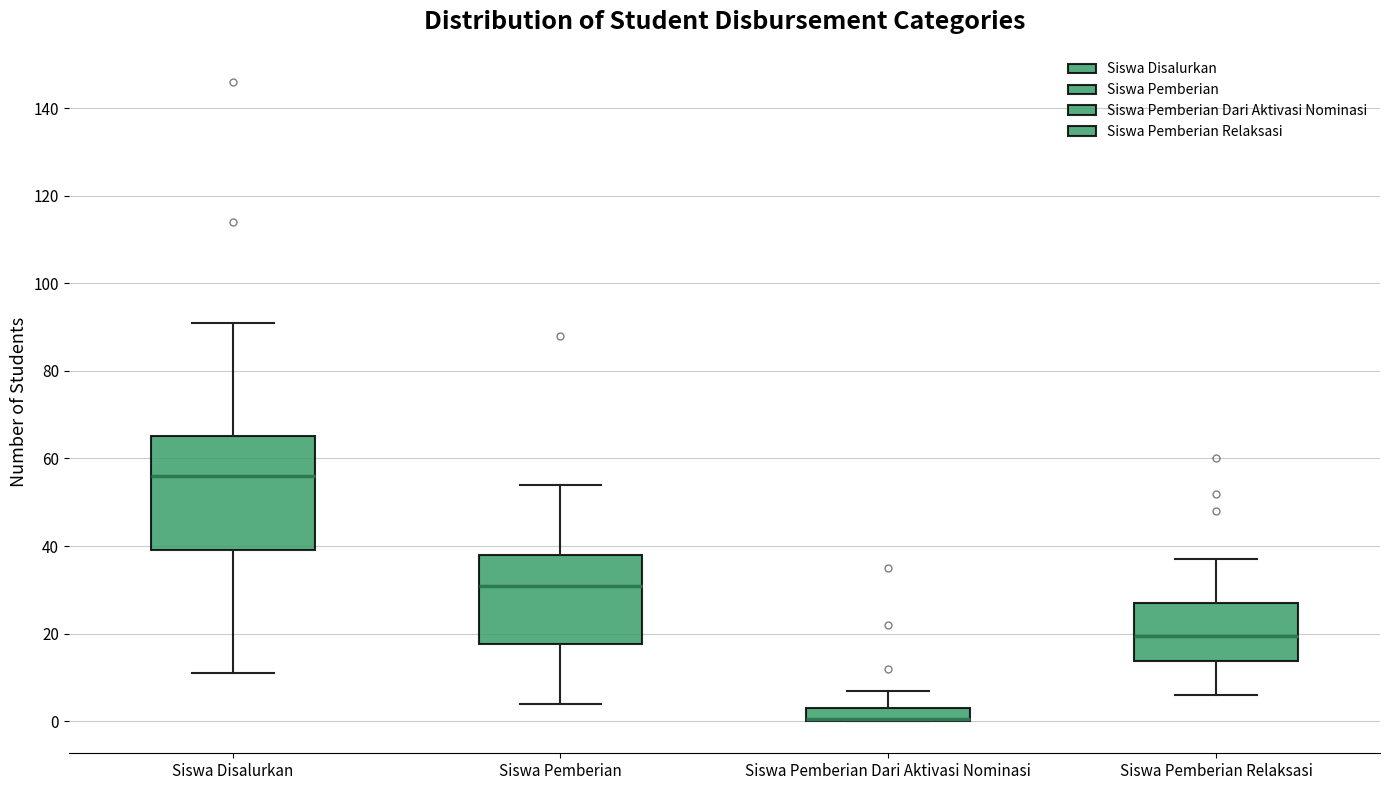

Reading left to right, read every box against the y-axis: the position of its median line, the range the box covers, and the ends of its whiskers. The values are not printed on the chart, so give them approximately, as read against the axis.

Siswa Disalurkan: median 56, box 40 to 66, whiskers 12 to 92
Siswa Pemberian: median 32, box 18 to 38, whiskers 4 to 54
Siswa Pemberian Dari Aktivasi Nominasi: median 0 (drawn on the box's lower edge), box 0 to 4, whiskers 0 to 8
Siswa Pemberian Relaksasi: median 20, box 14 to 28, whiskers 6 to 38